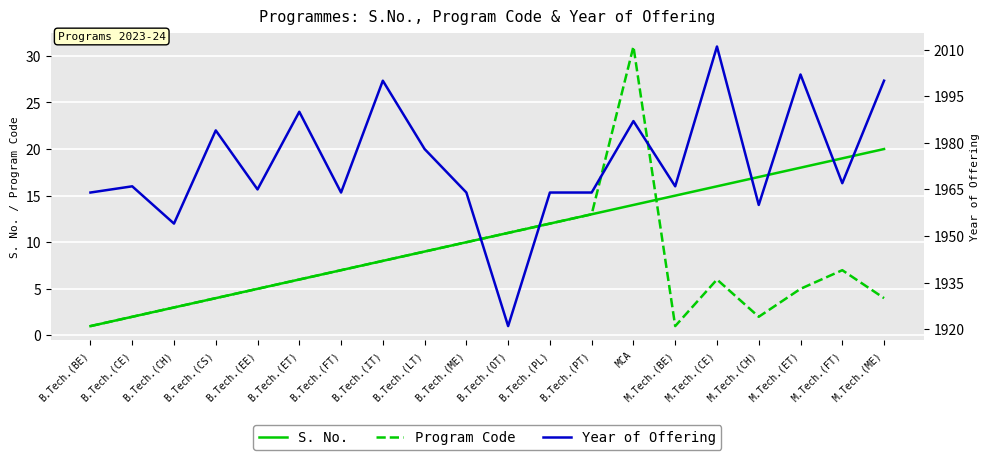

Read the Program Code value at MCA, to the nearest 10.

30